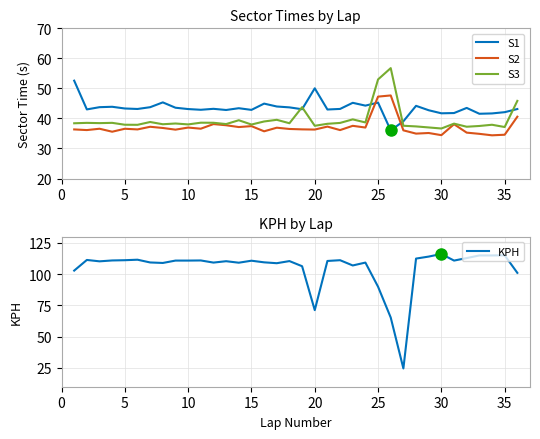

Reading left to right, what are all the values shown in this chart?

S1: 52.6	43.0	43.7	43.9	43.3	43.1	43.7	45.3	43.6	43.1	42.9	43.2	42.8	43.4	42.8	44.9	44.0	43.7	43.1	50.0	43.0	43.2	45.2	44.3	45.3	36.0	39.1	44.2	42.7	41.7	41.8	43.5	41.6	41.7	42.1	43.1
S2: 36.3	36.1	36.6	35.6	36.6	36.3	37.2	36.8	36.3	37.0	36.6	38.1	37.7	37.1	37.4	35.7	36.9	36.5	36.4	36.3	37.3	36.1	37.5	37.0	47.3	47.7	36.0	34.9	35.1	34.4	38.1	35.3	34.9	34.4	34.6	40.6
S3: 38.4	38.5	38.4	38.5	37.9	37.9	38.8	38.1	38.3	38.0	38.6	38.6	38.1	39.4	38.0	39.0	39.5	38.4	43.7	37.6	38.2	38.5	39.7	38.7	53.0	56.8	37.6	37.3	37.0	36.6	38.3	37.2	37.5	37.9	37.1	45.8
KPH: 102.8	111.3	110.2	110.9	111.1	111.5	109.3	108.9	110.8	110.8	110.9	109.2	110.3	109.1	110.7	109.4	108.7	110.4	106.3	71.2	110.5	111.1	106.9	109.2	89.9	65.3	24.6	112.4	114.0	116.1	110.8	112.8	114.9	114.9	115.0	101.0